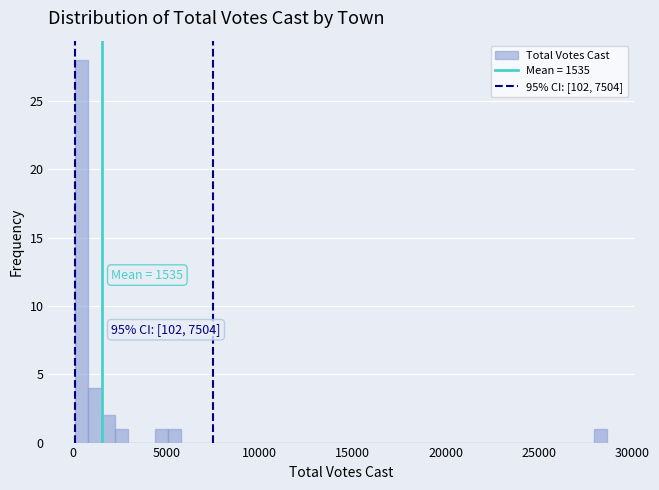

Read against the x-axis, roughly where is the centre of the tallest bar?

500